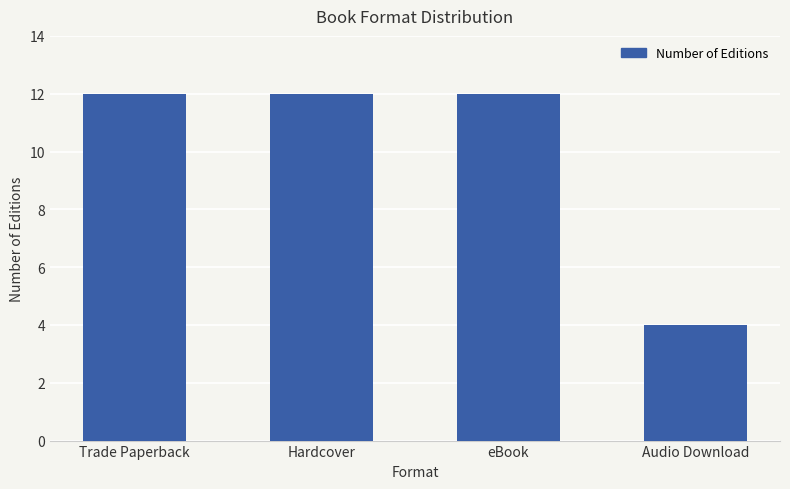

What is the maximum value shown in the chart?

12